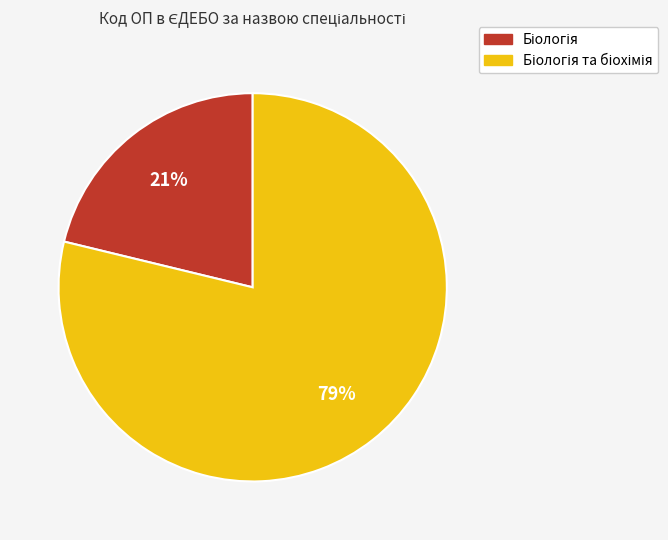

To the nearest percent, what is the average slice percentage?

50%